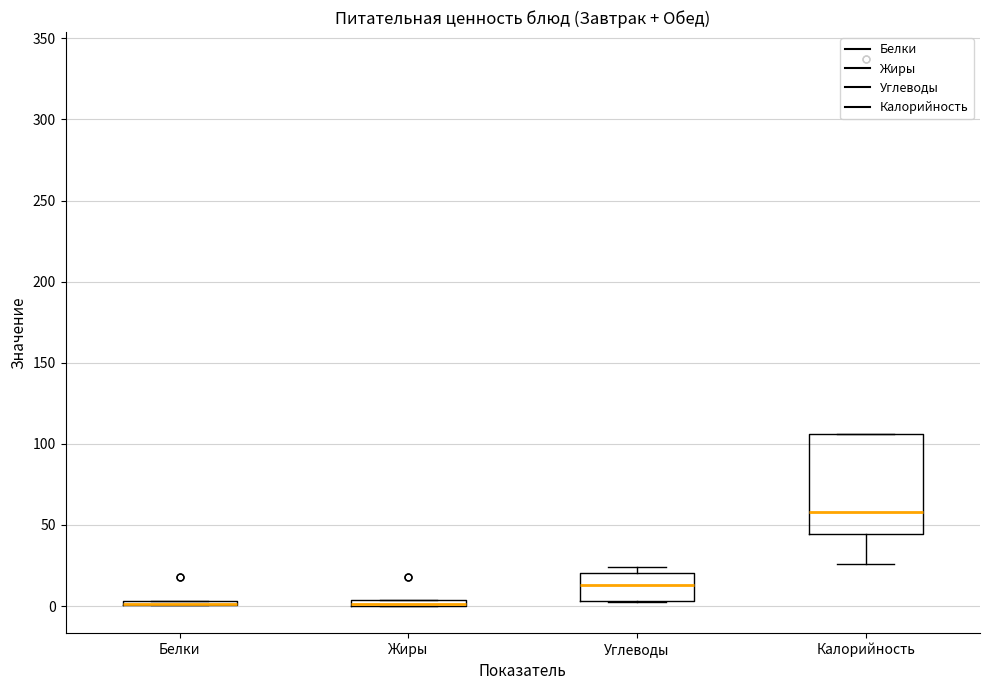

Comparing the boxes themselves (not the whiskers), which one is the tallest?

Калорийность